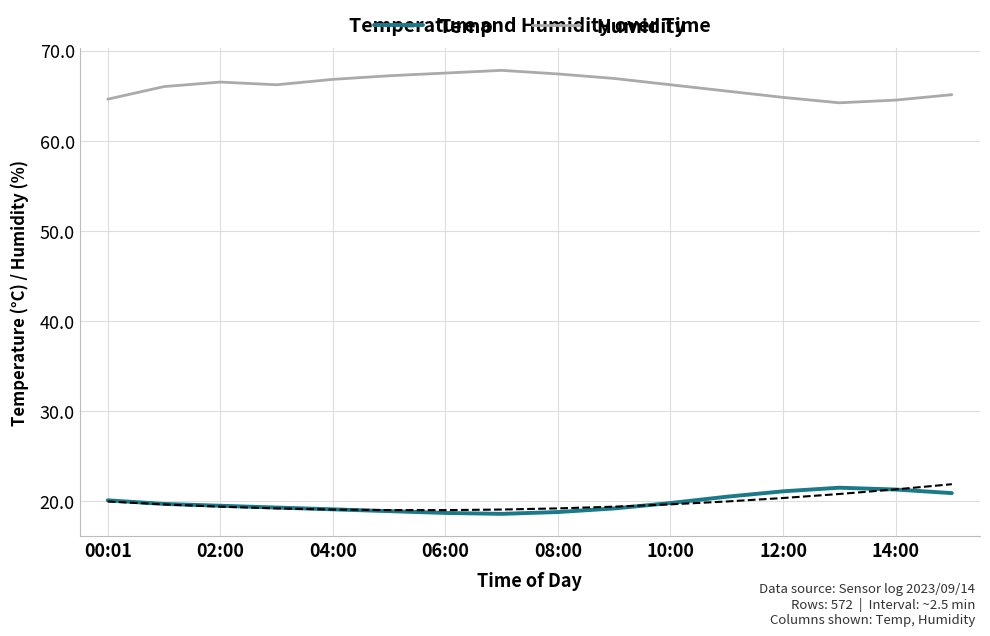

What is the value of the Humidity point at the 3rd from the left?

66.5